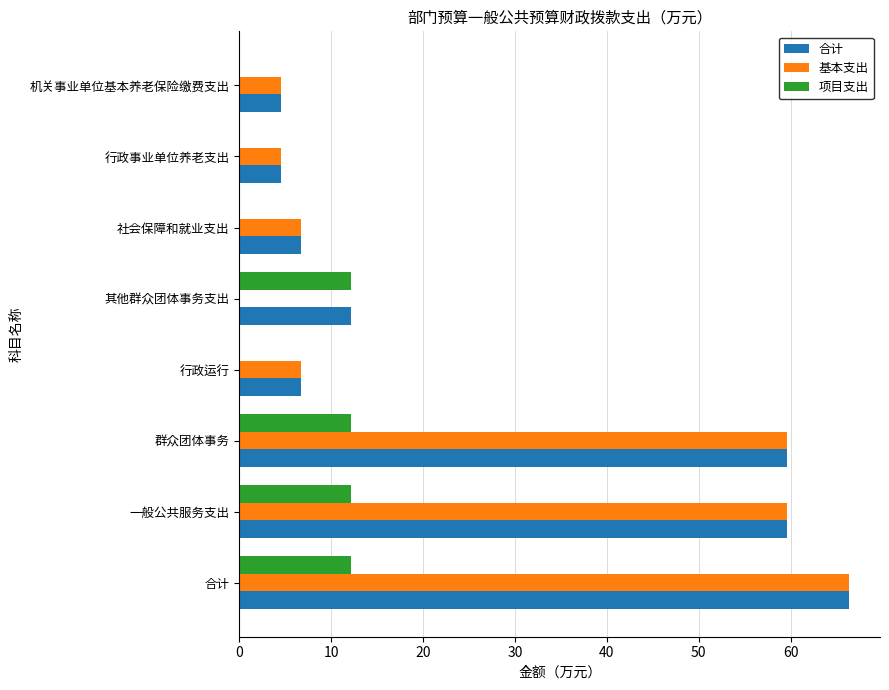

True or false: 合计 has a value of 21.4 at 其他群众团体事务支出.

False